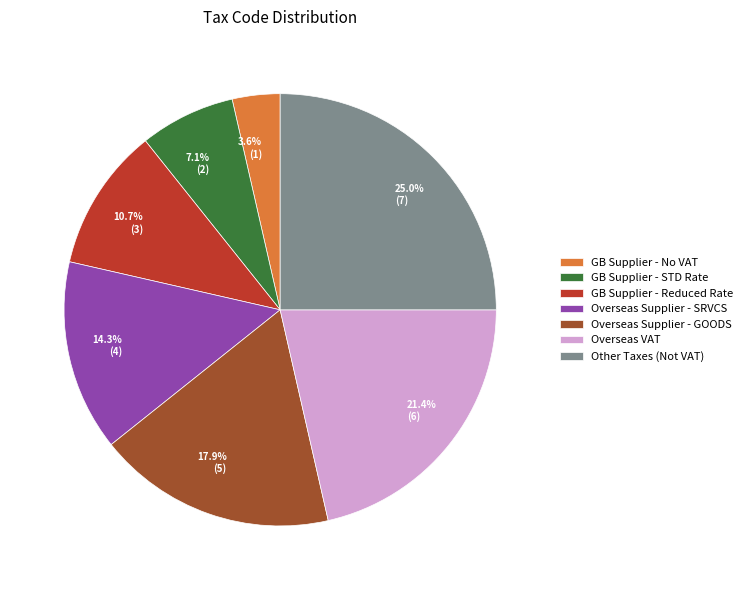

What percentage is the GB Supplier - STD Rate slice, to the nearest percent?

7%